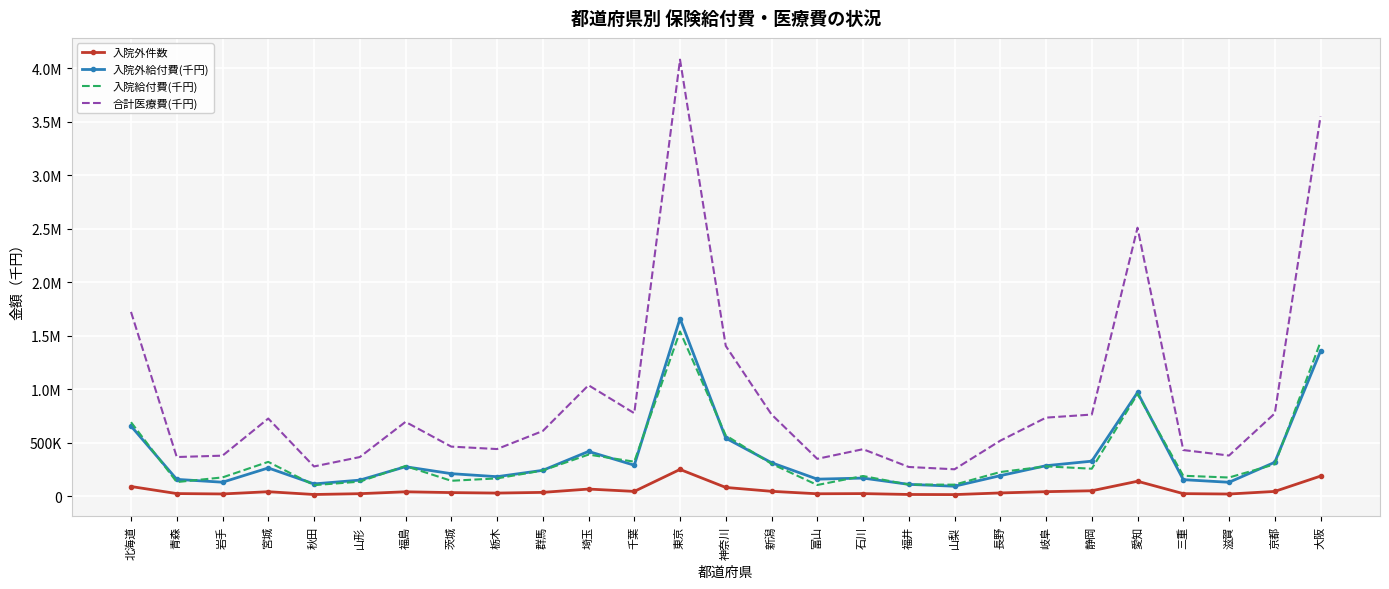

Reading left to right, extract all data points from this chart.

入院外件数: 90901.0	24815.0	21165.0	42222.0	16107.0	23769.0	41408.0	33995.0	29466.0	35953.0	66995.0	45102.0	250526.0	82107.0	45899.0	22963.0	24446.0	16373.0	15186.0	30660.0	42468.0	50959.0	139926.0	24185.0	20554.0	44897.0	188229.0
入院外給付費(千円): 656120.4	157632.0	131017.8	264356.4	115094.4	150507.2	275861.2	211013.3	182662.8	242093.9	418801.1	290083.5	1661155.1	543142.8	313460.1	159649.1	169665.4	110933.4	93577.1	192332.0	285490.1	327880.0	969987.8	154817.3	130375.5	317306.0	1356762.5
入院給付費(千円): 692114.2	132354.2	175881.9	321197.0	103491.4	136287.2	282617.2	144411.8	166571.3	240609.9	389355.3	322999.7	1540529.7	568786.1	302949.6	105005.0	189029.6	108847.2	108153.4	226309.4	279229.6	257150.7	955693.9	191386.6	174930.1	298391.0	1443620.2
合計医療費(千円): 1723562.7	366537.3	379300.8	726498.5	278332.7	366130.5	695223.4	463925.7	441037.6	609759.4	1037817.8	776306.9	4082547.9	1405310.5	764896.1	349675.2	439784.7	273544.7	251928.3	519280.2	734923.8	763644.9	2510976.4	431705.6	380416.2	774299.1	3550413.2